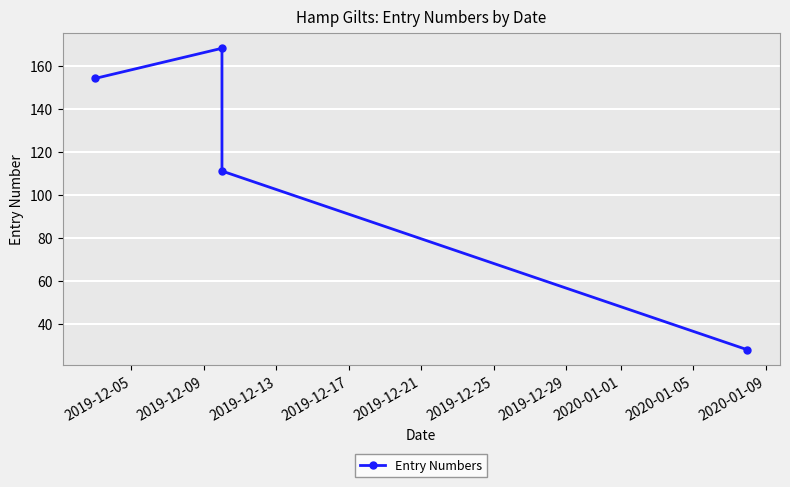

What is the sum of all values?

461